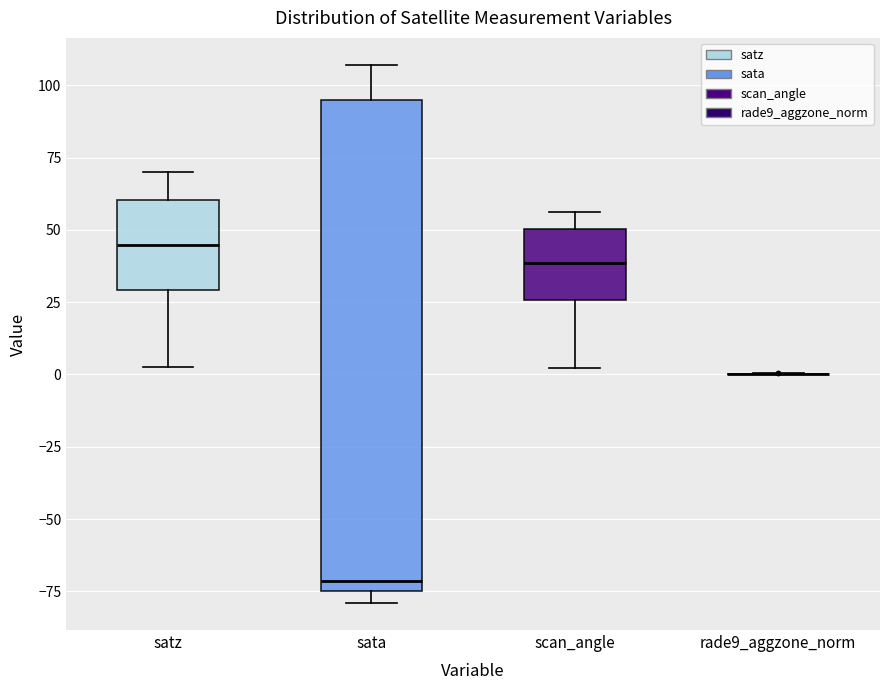

Reading left to right, transcribe this box plot: for each box, give where its median line is, the range the box spans, and where its two whiskers end, as read against the y-axis. The values are not printed on the chart, so give them approximately, as read against the axis.

satz: median 45, box 30 to 60, whiskers 0 to 70
sata: median -70, box -75 to 95, whiskers -80 to 105
scan_angle: median 40, box 25 to 50, whiskers 0 to 55
rade9_aggzone_norm: box collapsed to a line at 0, whiskers 0 to 0